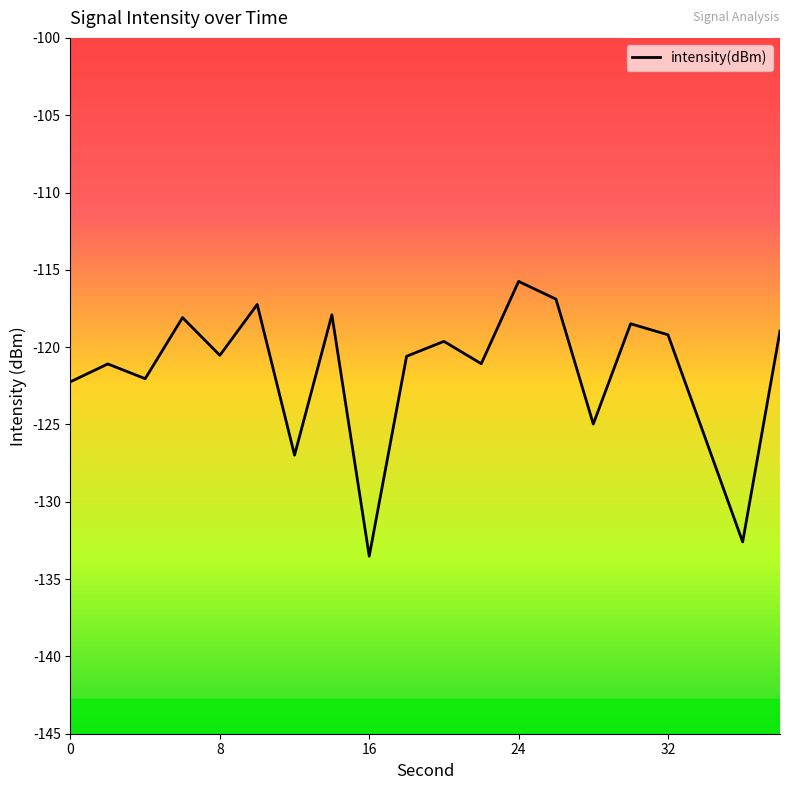

What is the difference between the maximum and minimum values?

17.8